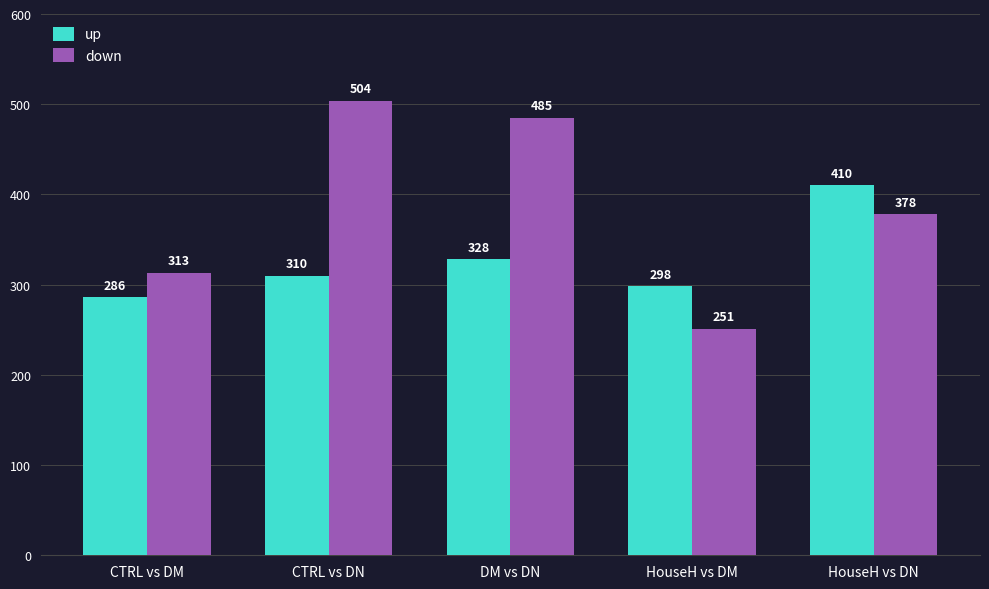

Count the number of categories in the chart.

5